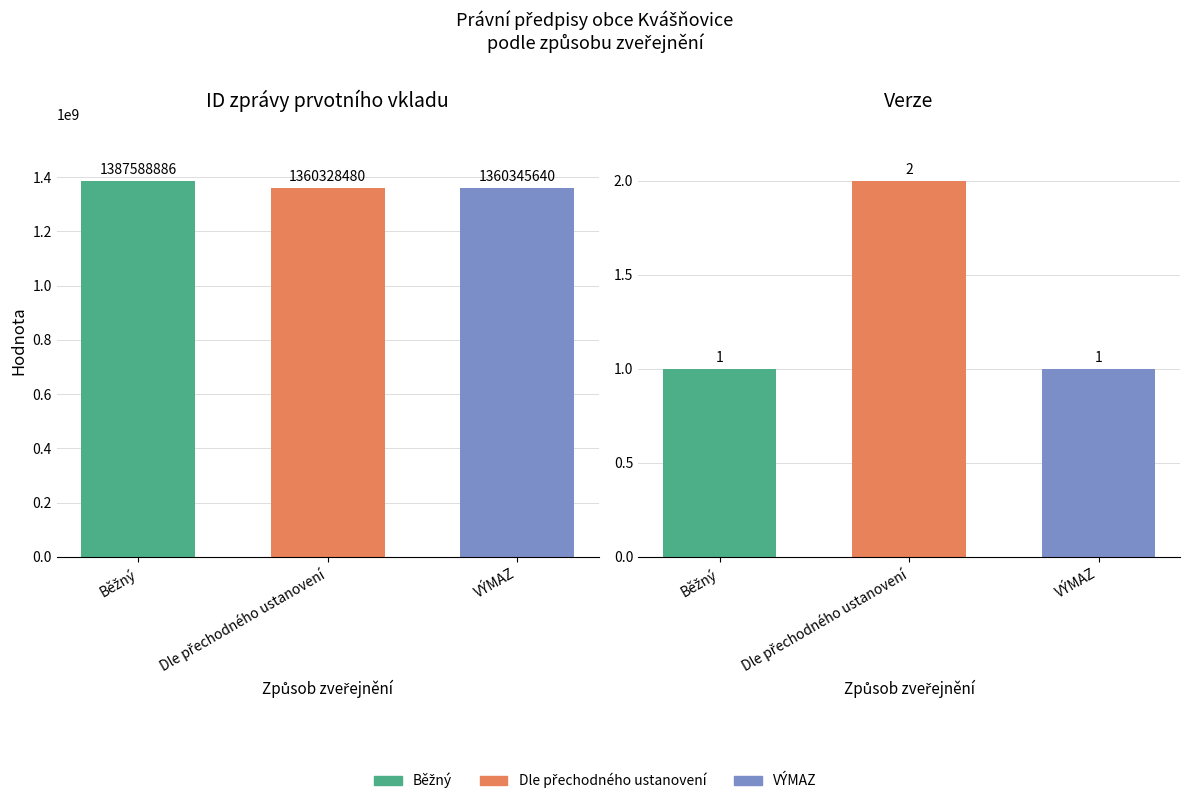

Rank the series by their average value, from lowest to highest.

Verze, ID zprávy prvotního vkladu